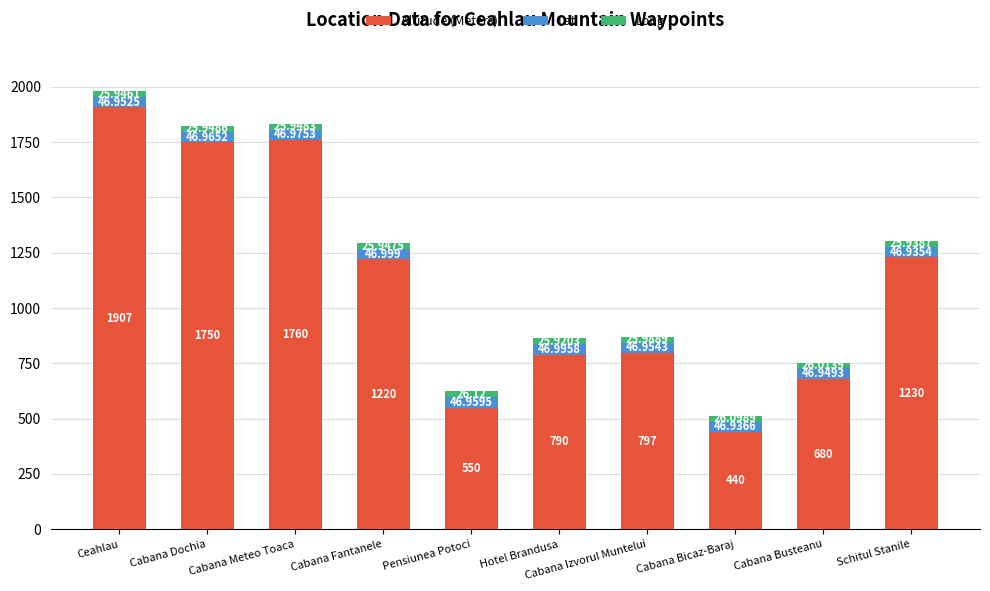

Are the bars horizontal?

No